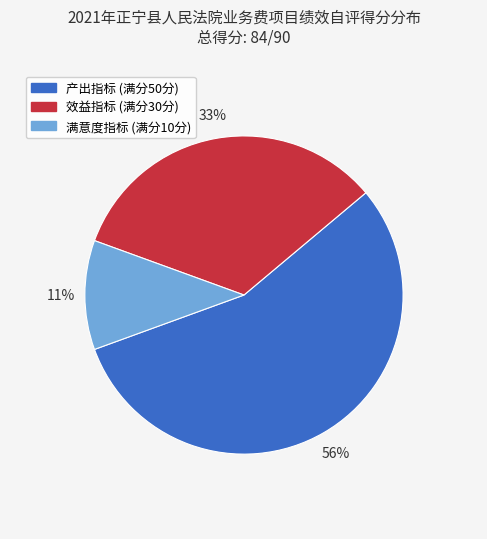

Is there any slice that represents more than half of the pie?

Yes